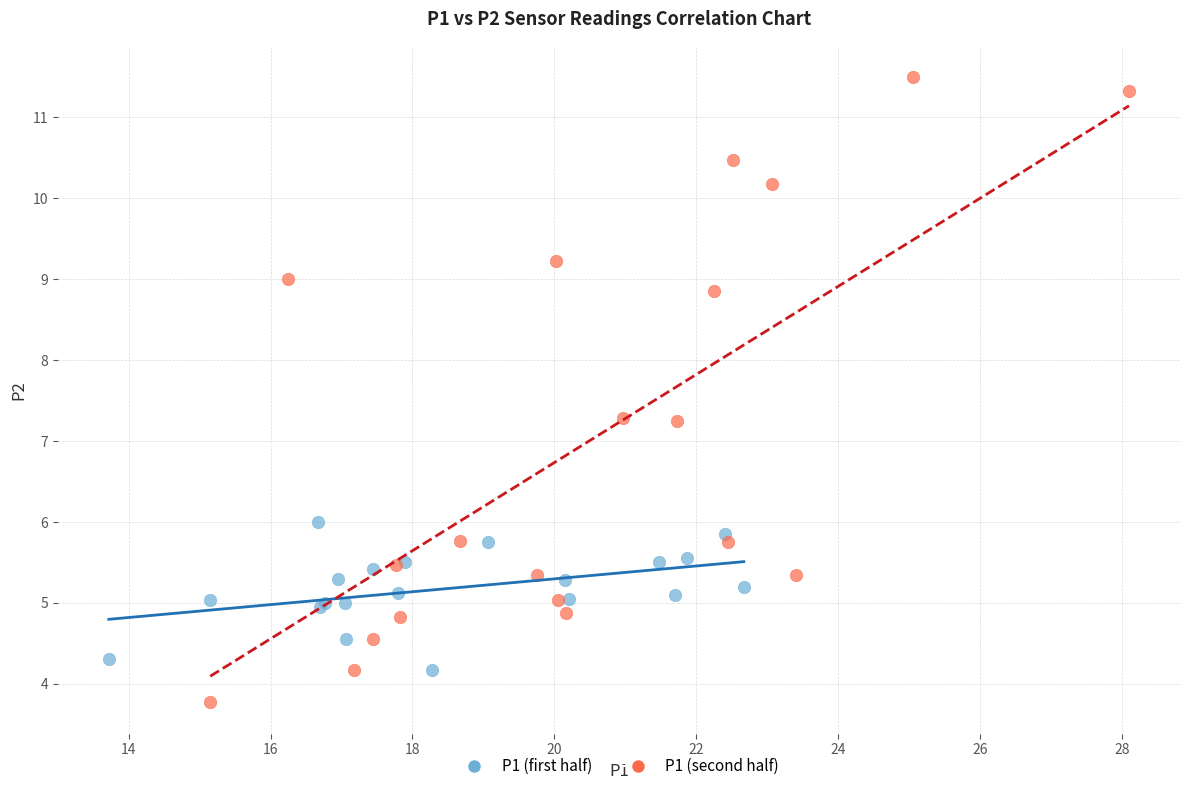

Which series contains the lowest Y value?

P1 (second half)